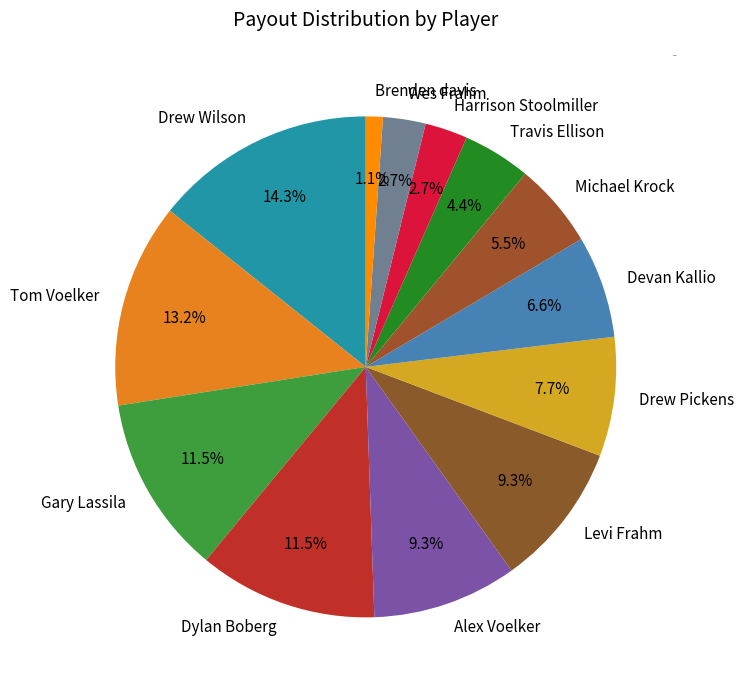

Is the sum of Alex Voelker and Devan Kallio greater than half?

No